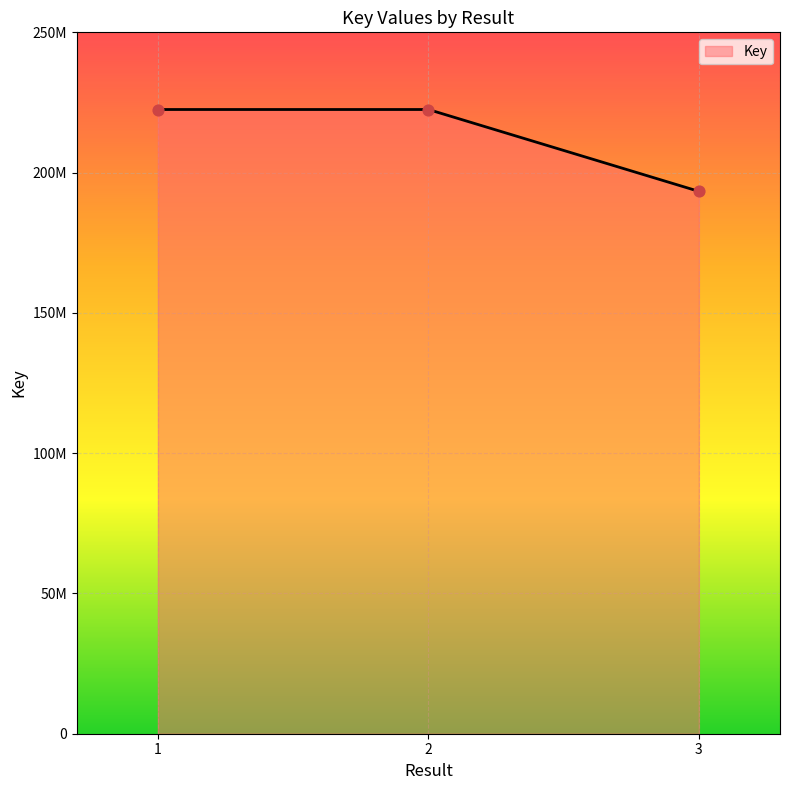

Is this an area chart (filled region under the line)?

Yes